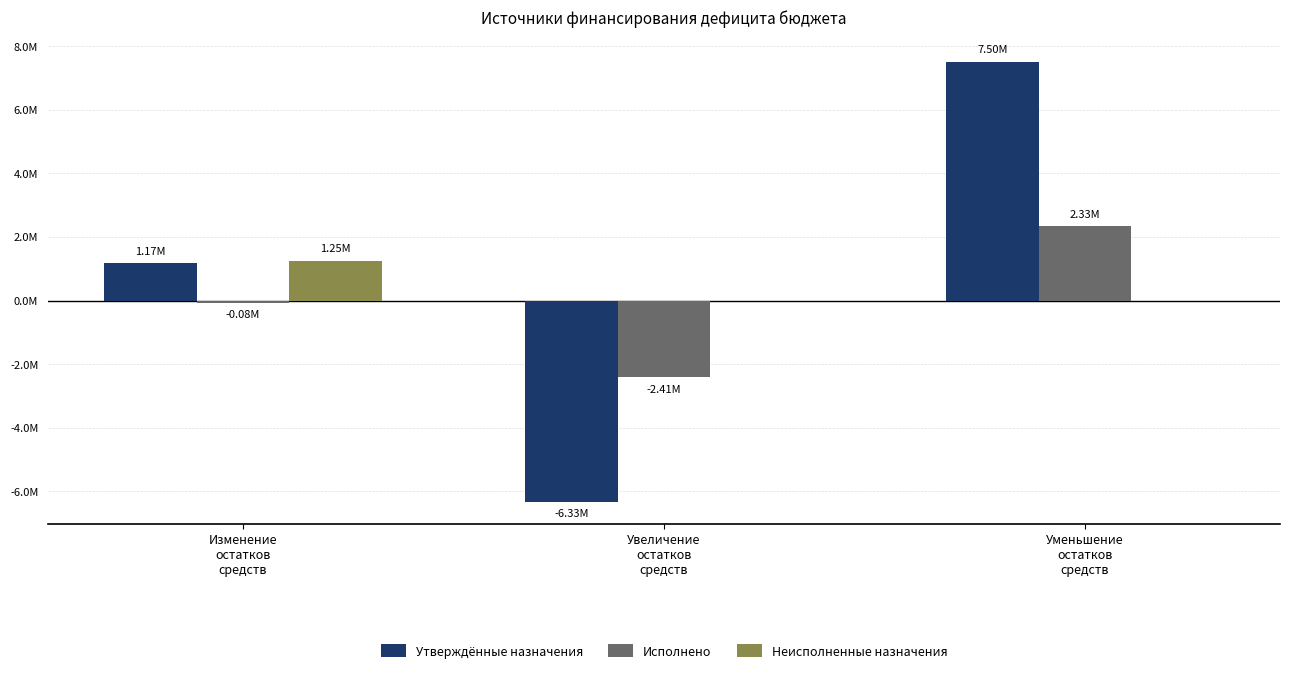

Does the chart contain stacked bars?

No